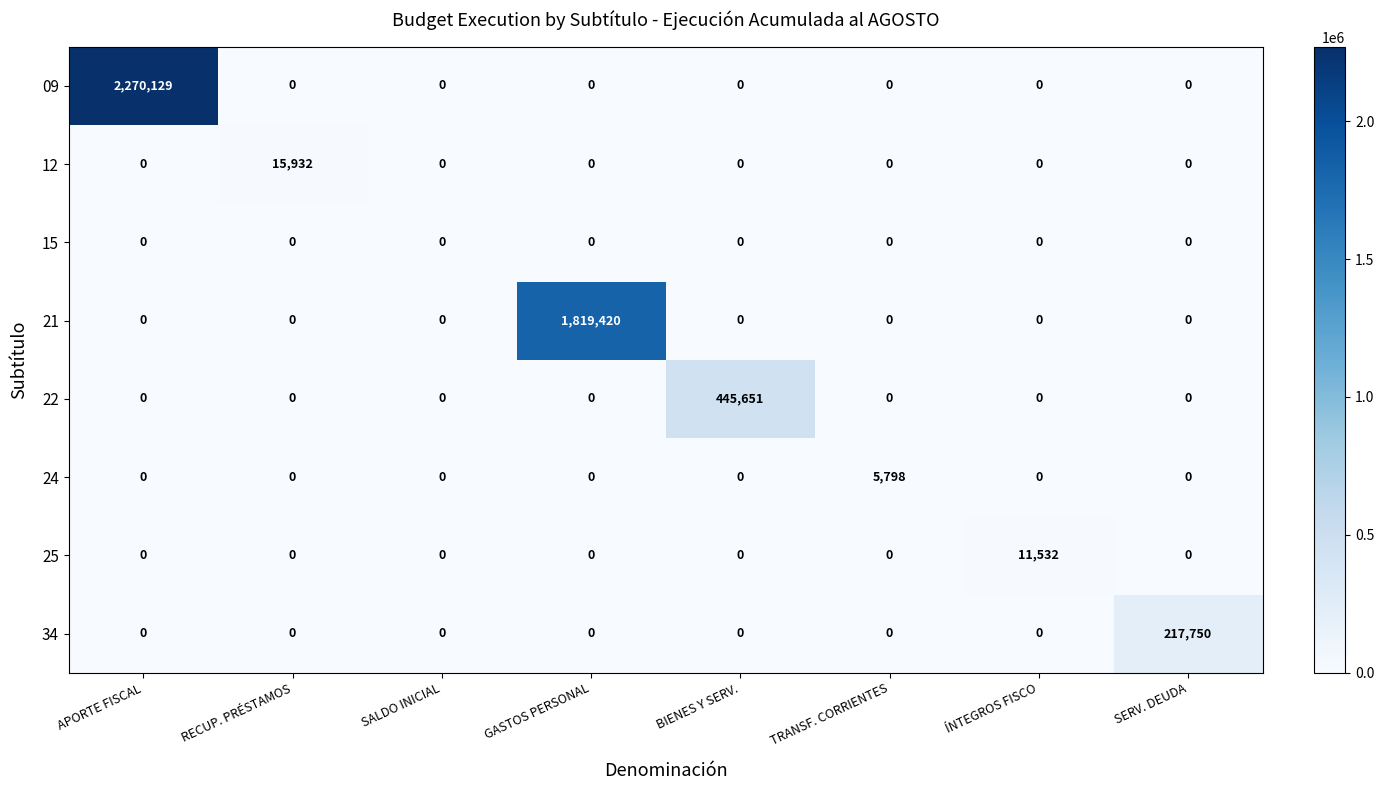

Rank the series by their maximum value, from highest to lowest.

09, 21, 22, 34, 12, 25, 24, 15